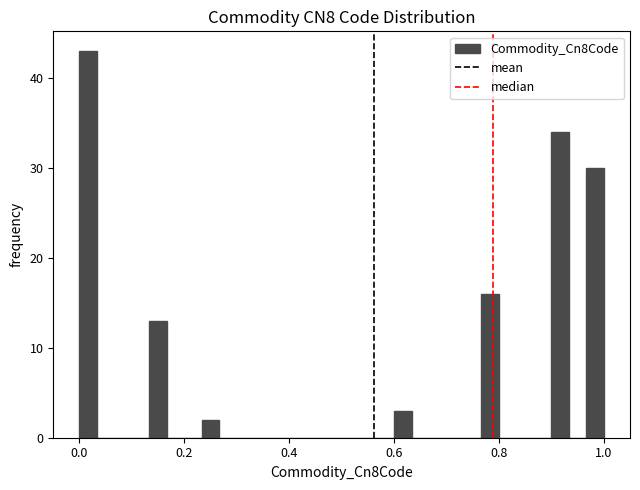

Read against the x-axis, roughly where is the centre of the tallest bar?

0.02